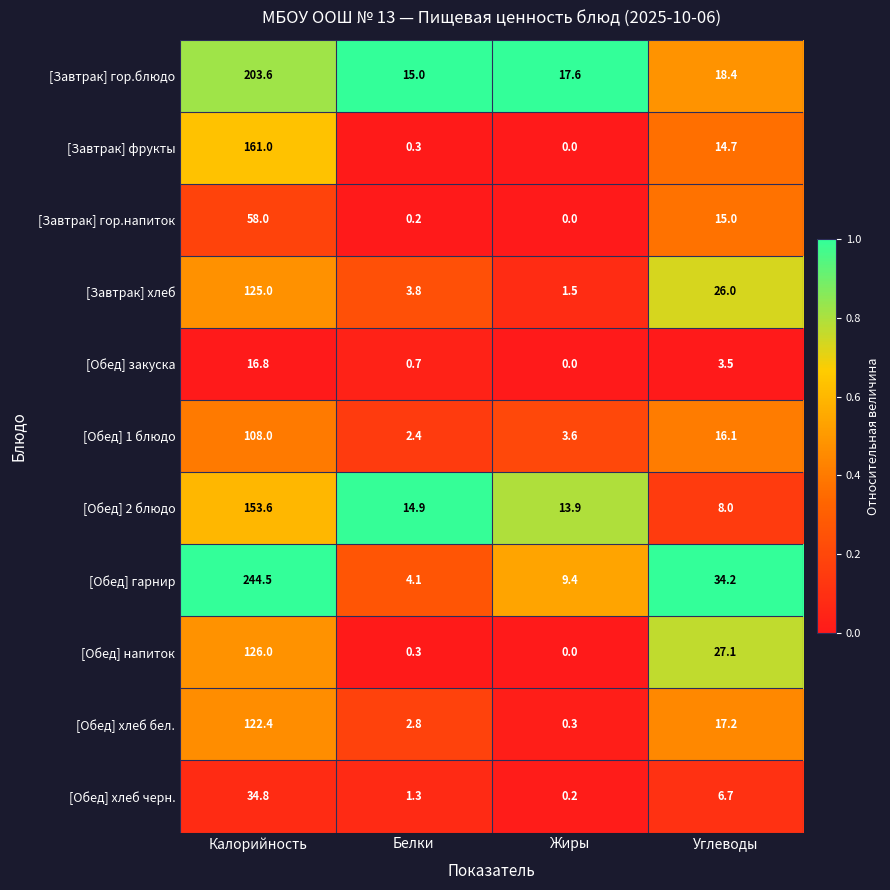

Between Калорийность and Жиры, which series saw the biggest shift?

[Обед] гарнир